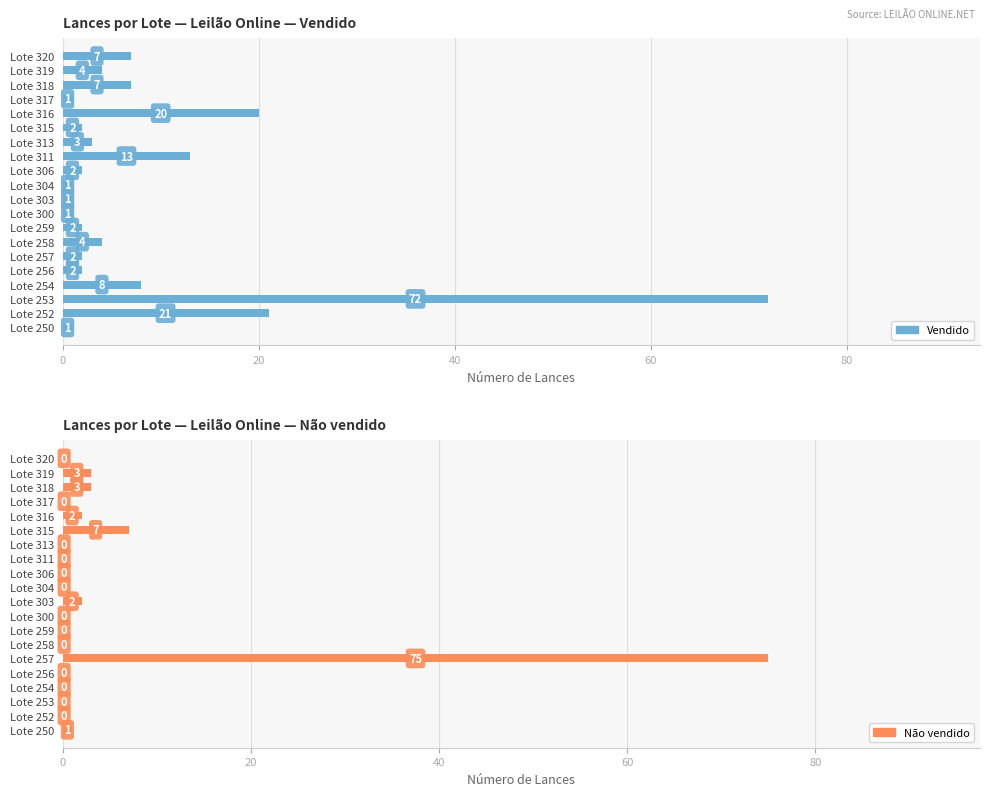

What is the greatest value displayed?

75